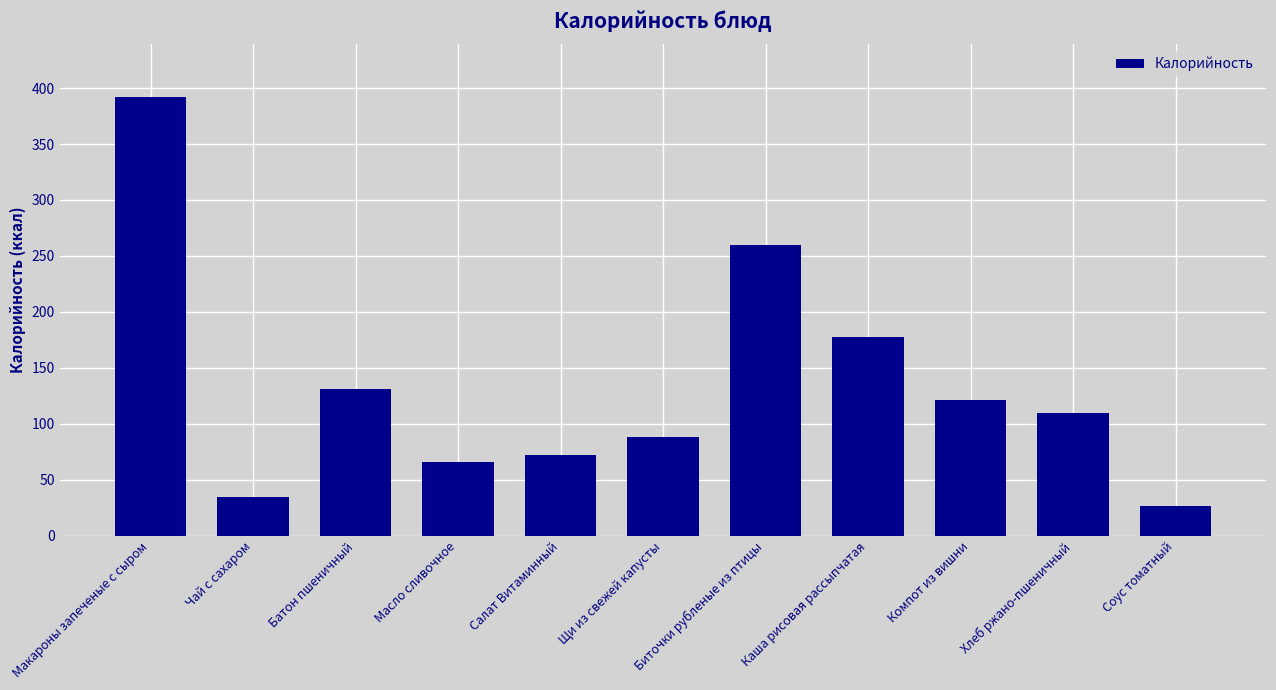

At which category does the chart reach its minimum across all series?

Соус томатный